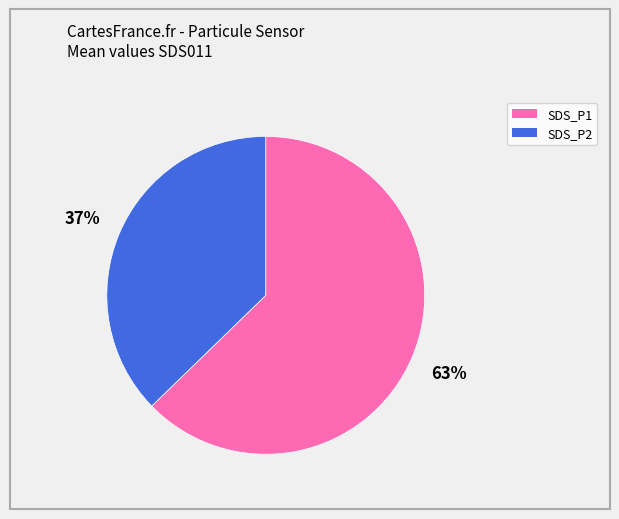

How many segments does this pie chart have?

2